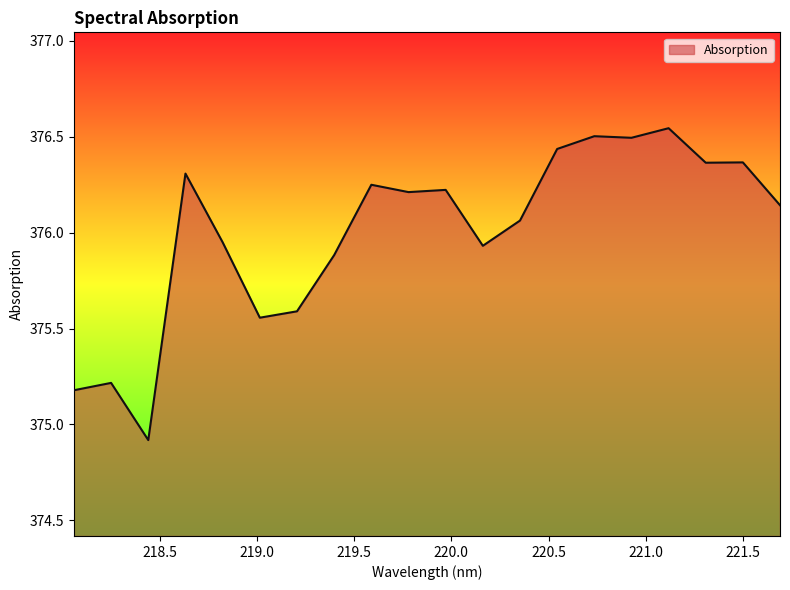

What is the smallest value displayed?

374.9